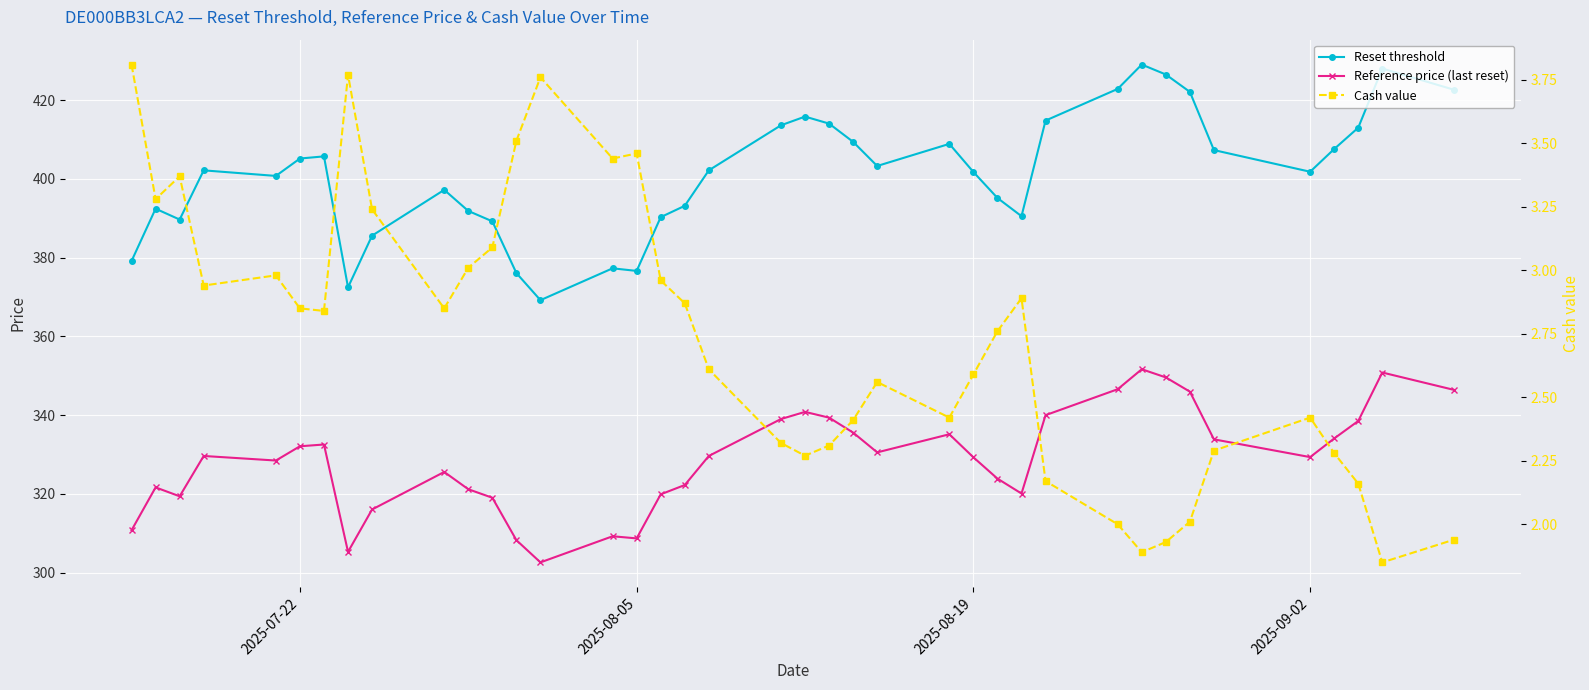

True or false: Cash value and Reference price (last reset) cross at least once.

False